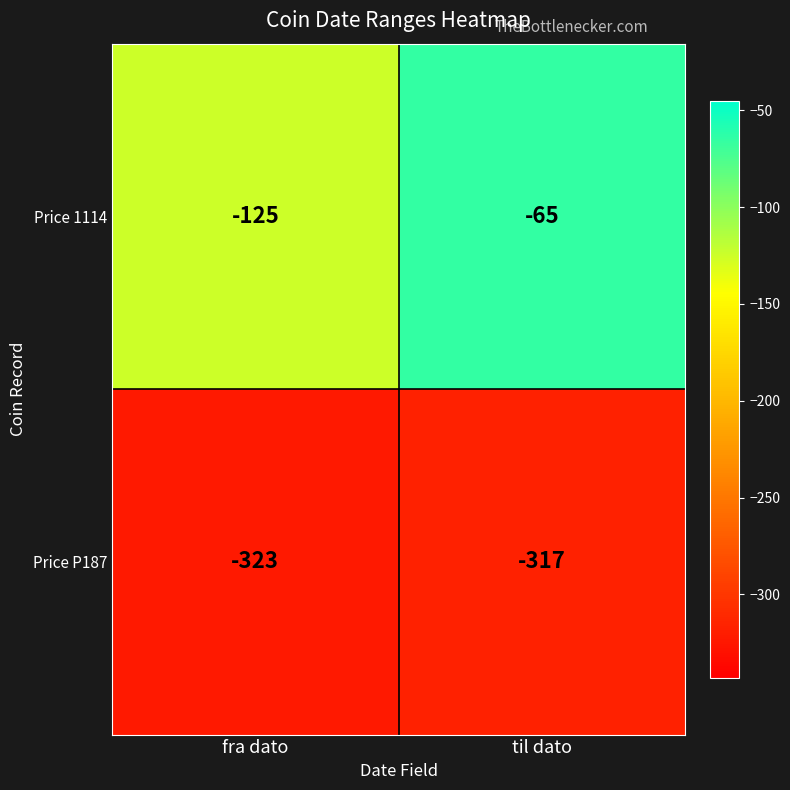

What is the total value across all series at til dato?

-382